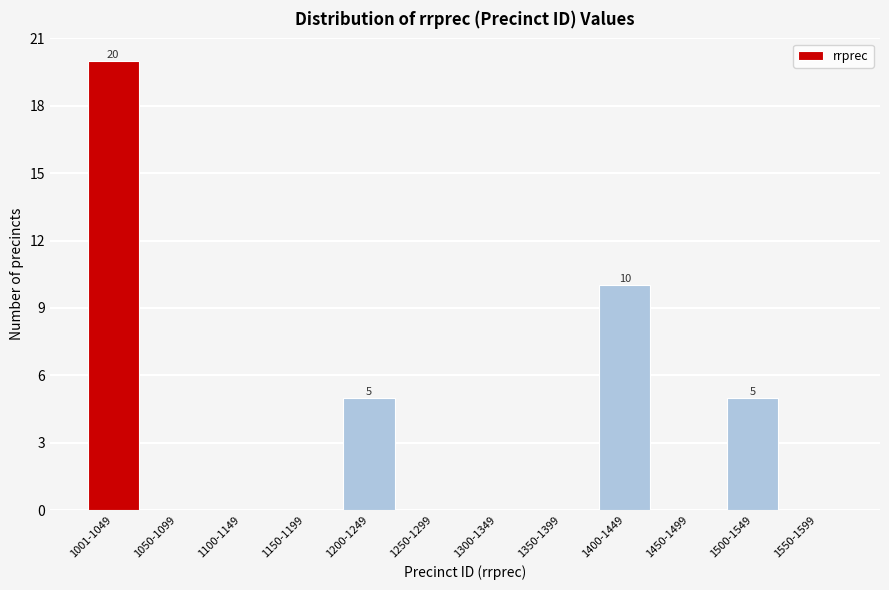

Reading left to right, what are all the values shown in this chart?

1001-1049=20	1050-1099=0	1100-1149=0	1150-1199=0	1200-1249=5	1250-1299=0	1300-1349=0	1350-1399=0	1400-1449=10	1450-1499=0	1500-1549=5	1550-1599=0